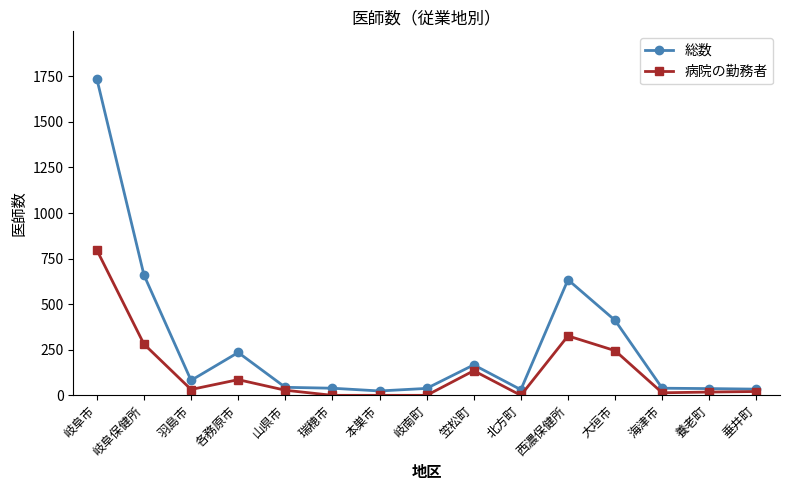

What is the difference between the highest and lowest values at 岐阜市?

939